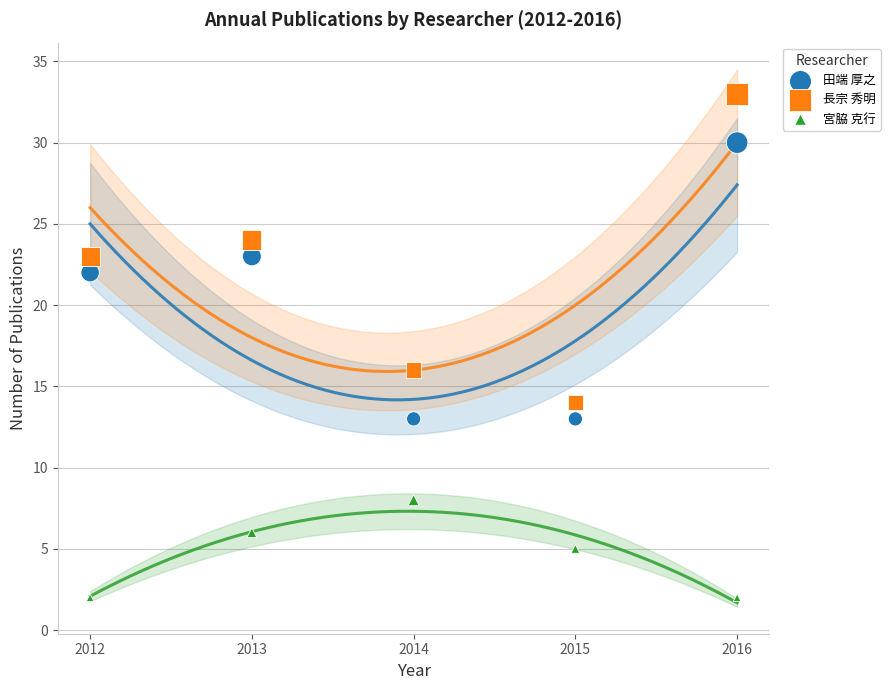

Which series contains the lowest Y value?

宮脇 克行